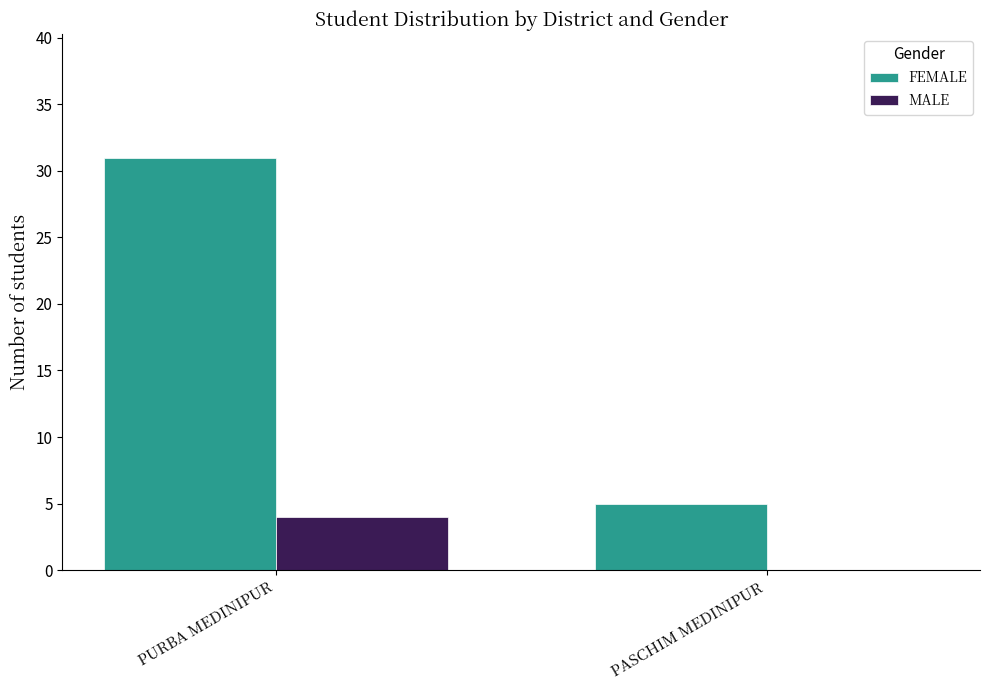

The MALE series shows 2 at PURBA MEDINIPUR. True or false?

False